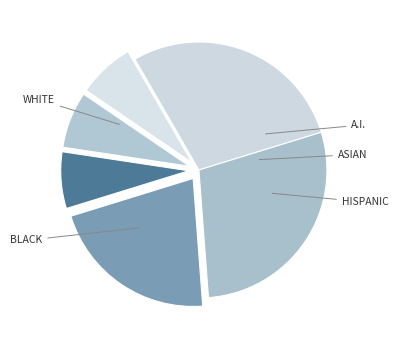

Is there any slice that represents more than half of the pie?

No